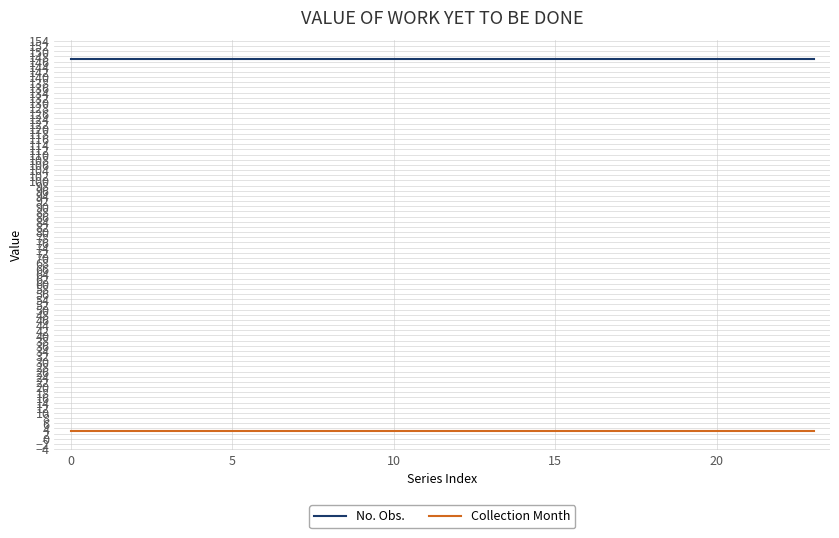

List the series in order of their peak value, lowest first.

Collection Month, No. Obs.